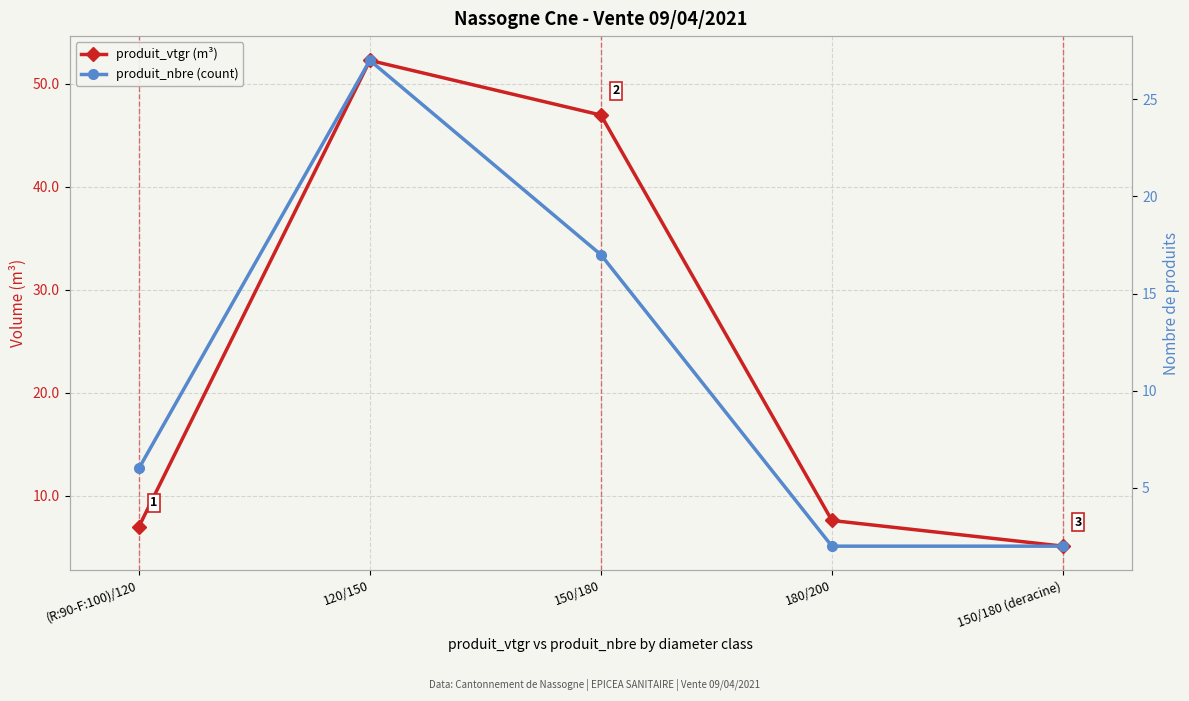

What is the minimum value shown in the chart?

2.0